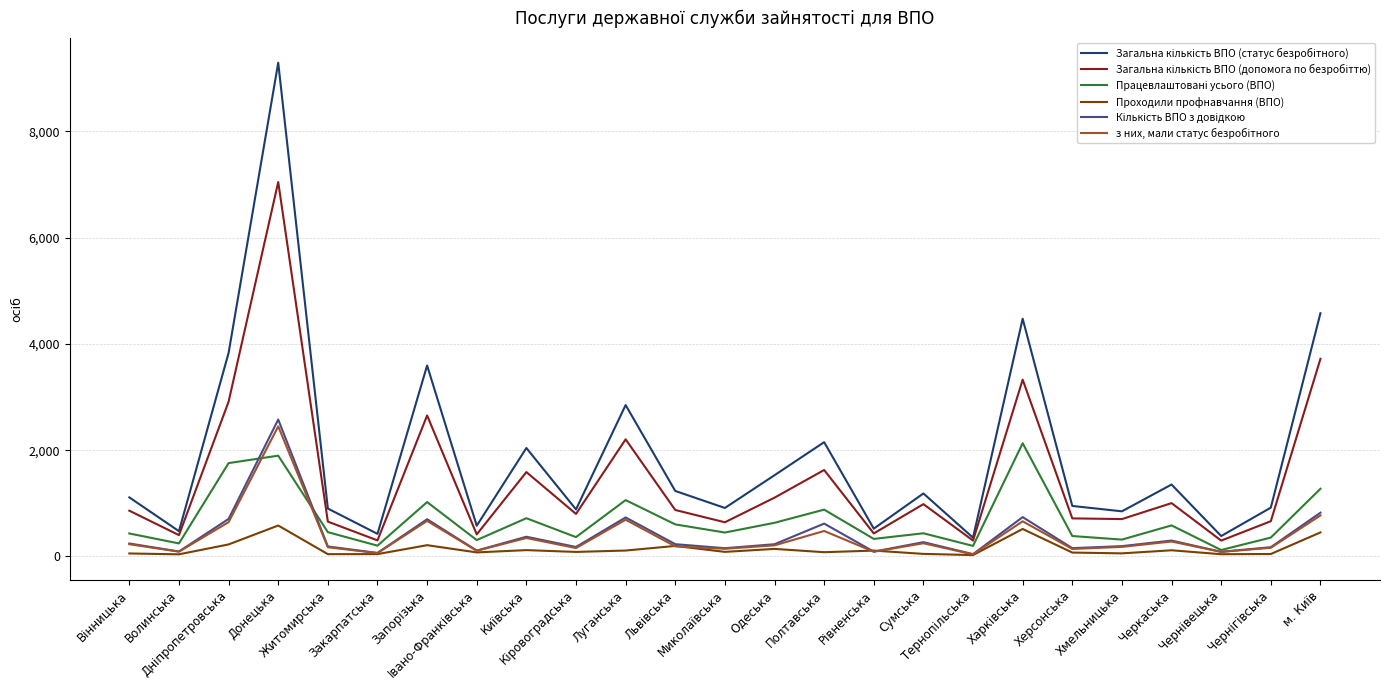

Is it true that Працевлаштовані усього (ВПО) equals 451 at Миколаївська?

True